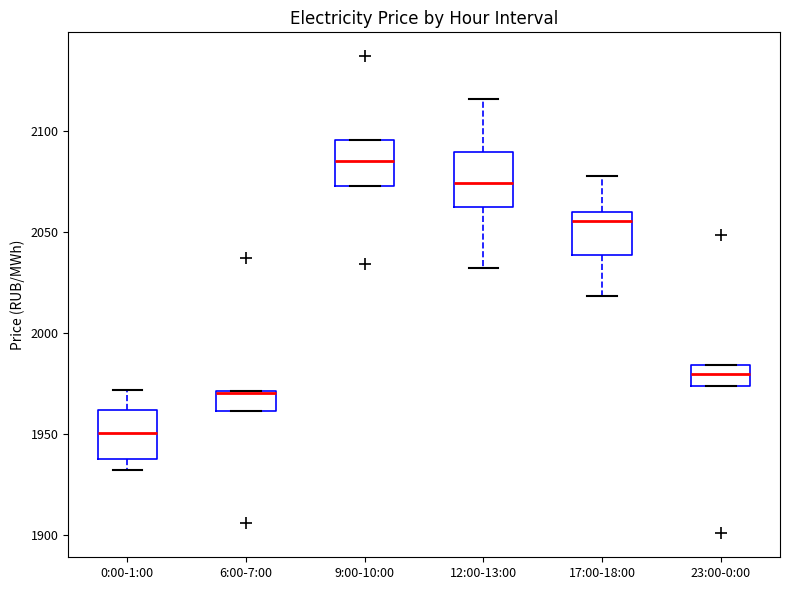

Where does the median line of the box for 17:00-18:00 sit on the y-axis? The values are not printed on the chart, so give them approximately, as read against the axis.

2055